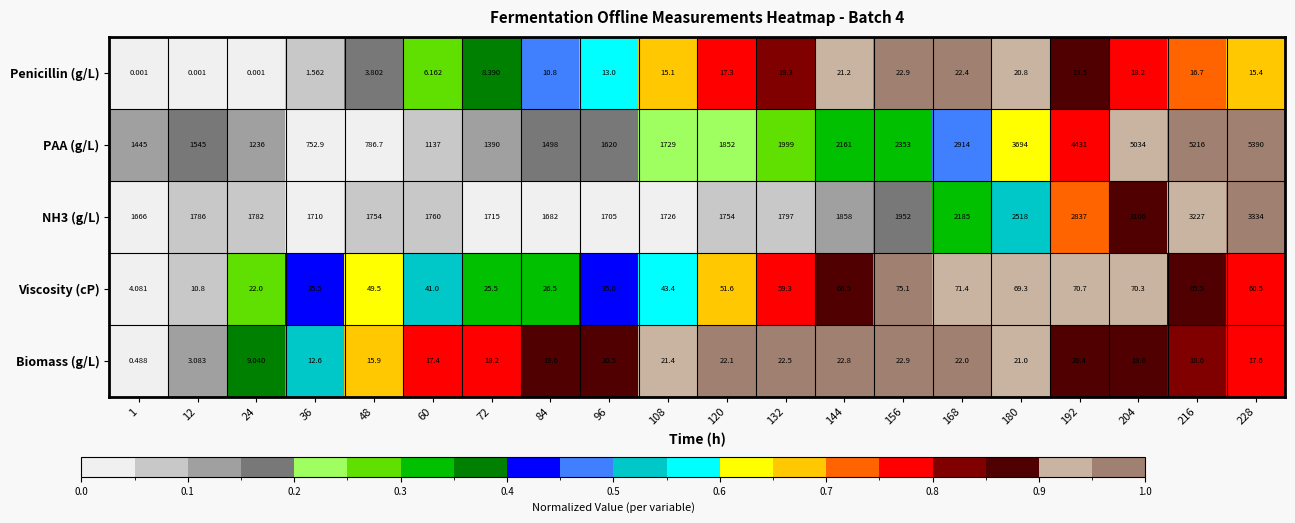

Which series has the widest spread of values?

PAA (g/L)